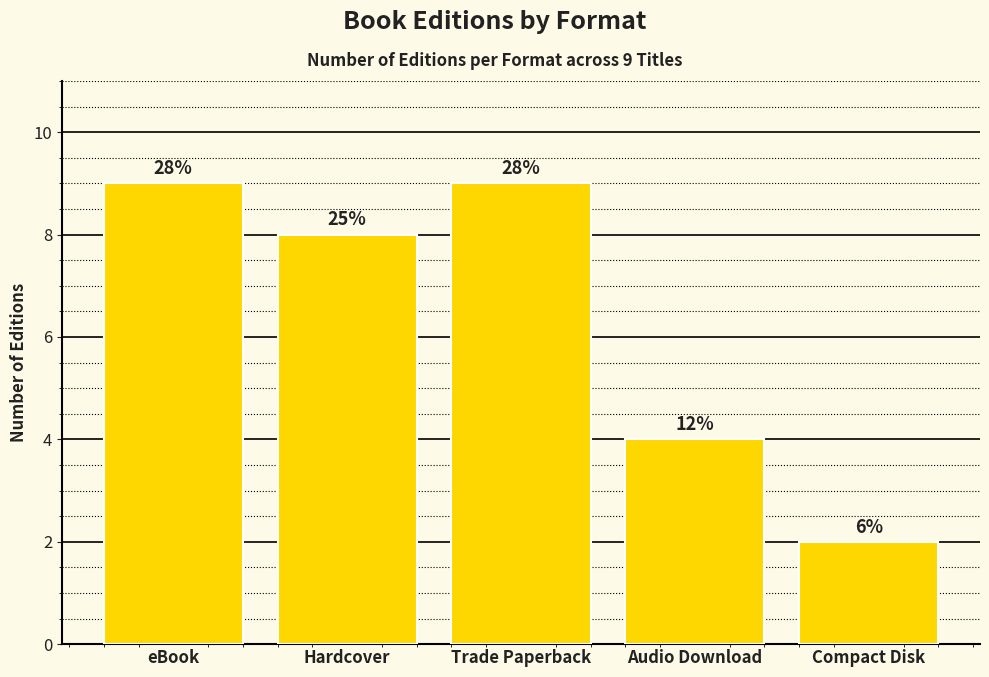

The value at Compact Disk is 3. True or false?

False